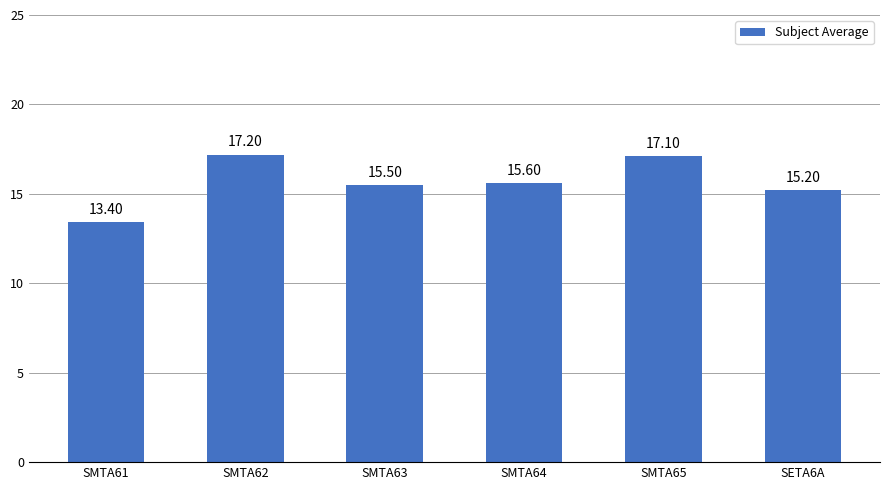

How many series are shown in this chart?

1